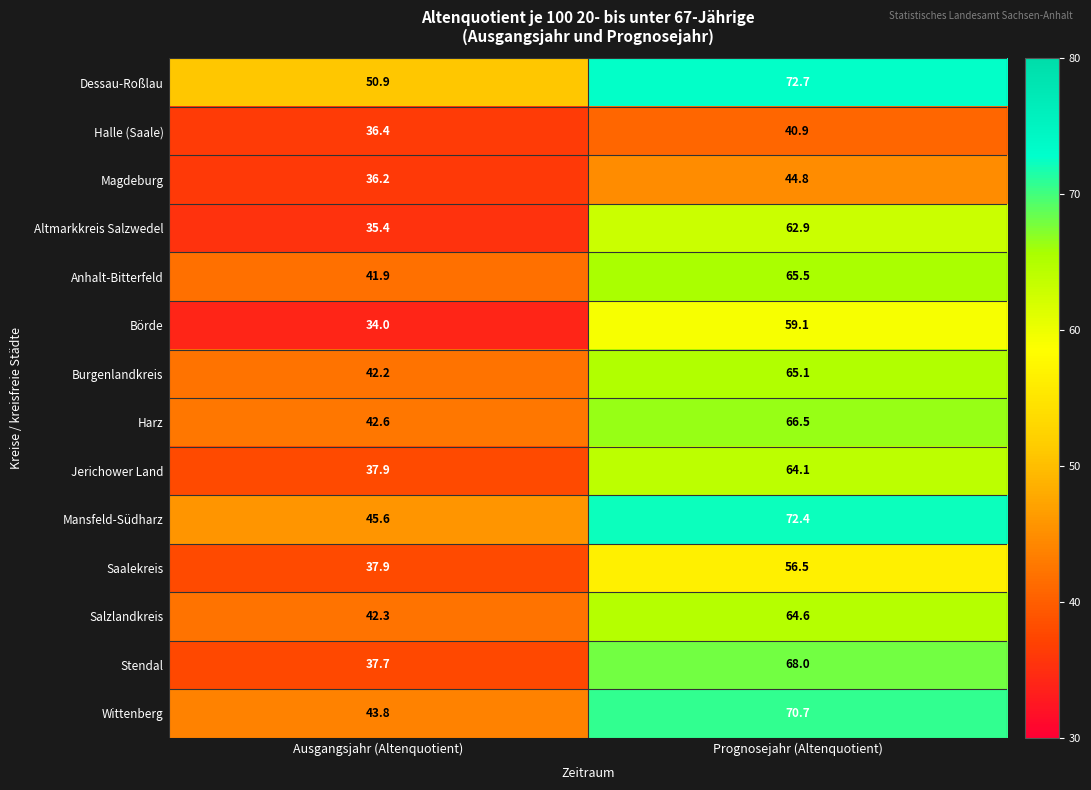

Where does the Jerichower Land series first go above 64?

Prognosejahr (Altenquotient)